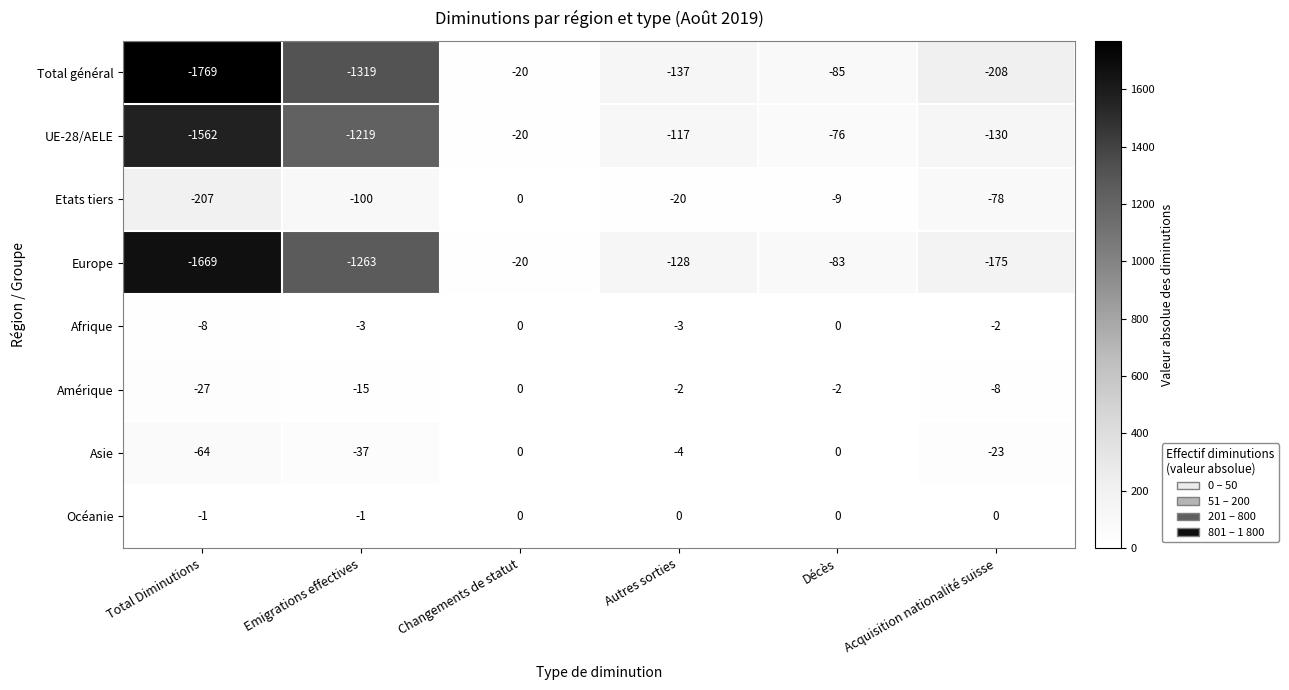

How many categories are shown in the chart?

6